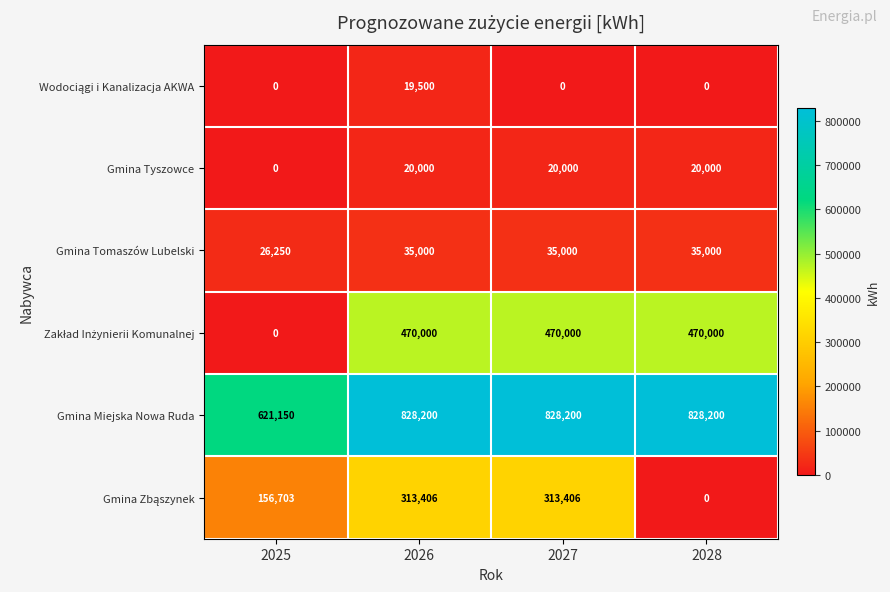

The value of Gmina Miejska Nowa Ruda at 2028 is 828200. True or false?

True